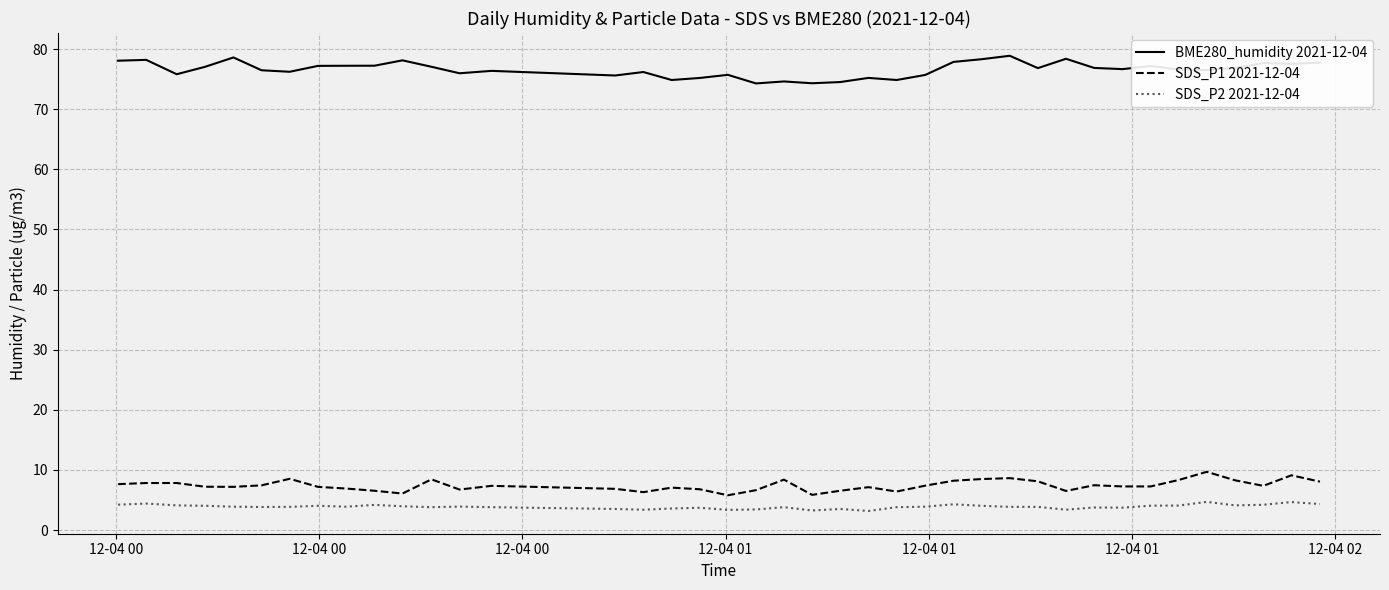

What is the difference between the maximum and minimum values in the SDS_P1 2021-12-04 series?

3.9